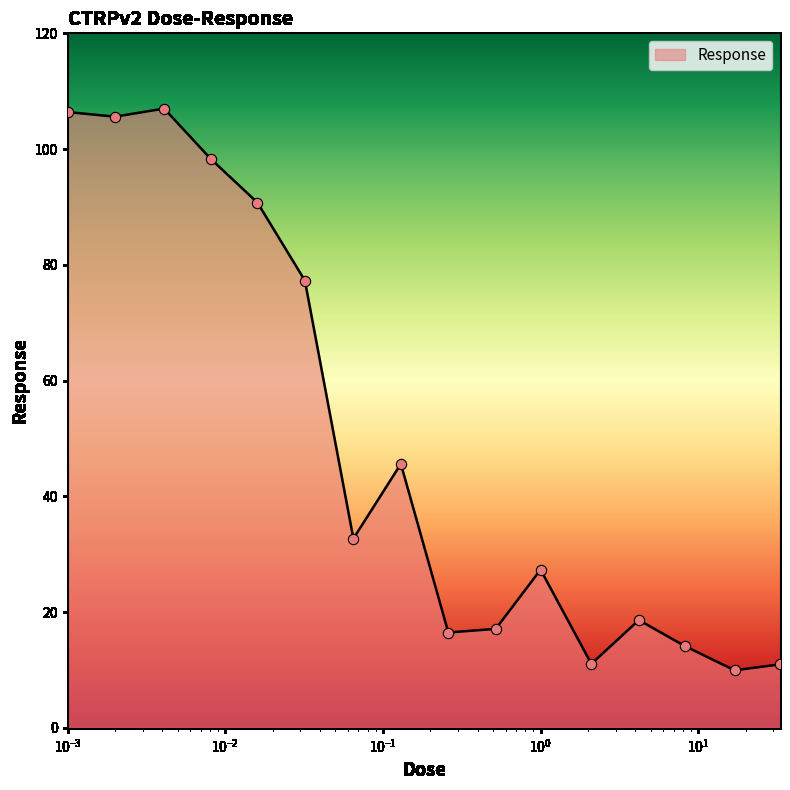

What is the difference between the maximum and minimum values?

97.1